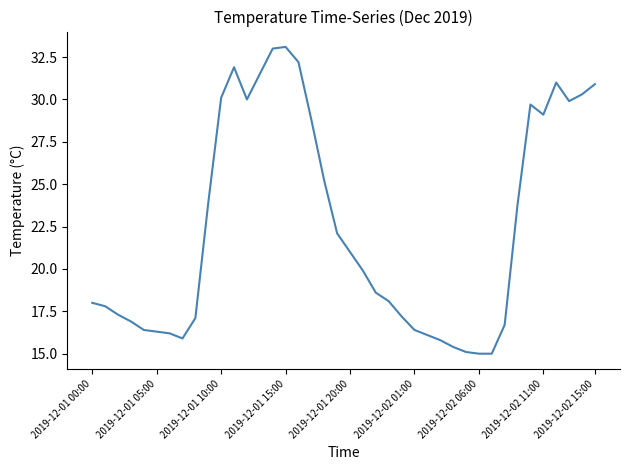

What is the maximum value shown in the chart?

33.1